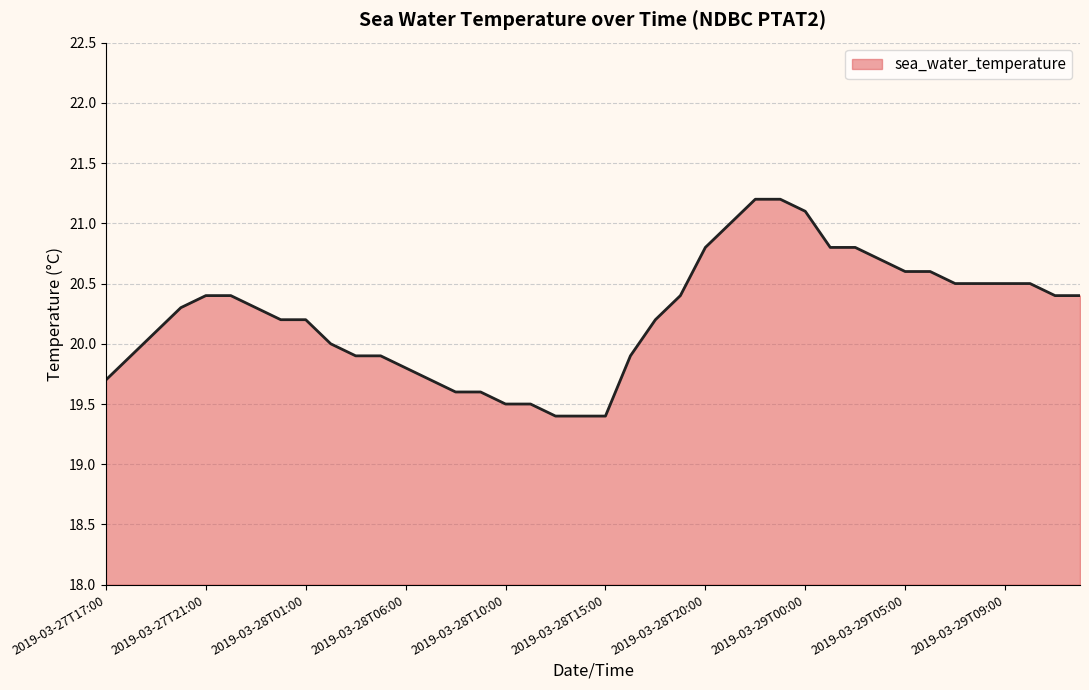

What is the maximum value shown in the chart?

21.2